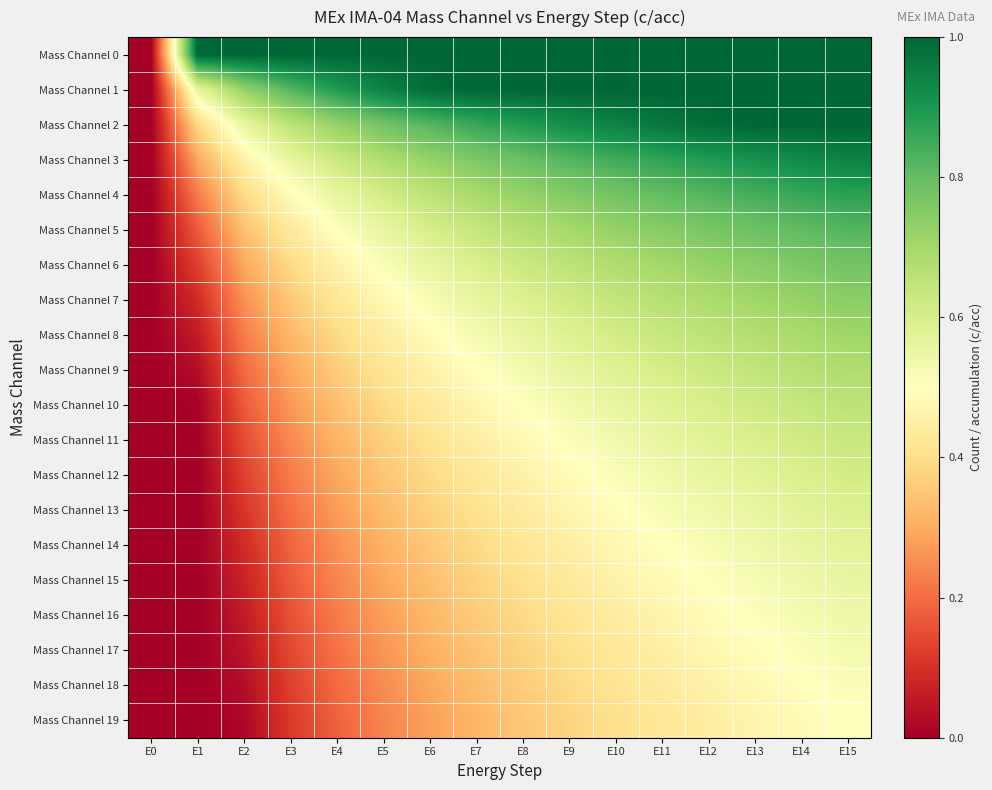

Reading left to right, extract all data points from this chart.

Mass Channel 0: E0=0.0	E1=1.0	E2=1.0	E3=1.0	E4=1.0	E5=1.0	E6=1.0	E7=1.0	E8=1.0	E9=1.0	E10=1.0	E11=1.0	E12=1.0	E13=1.0	E14=1.0	E15=1.0
Mass Channel 1: E0=0.0	E1=0.6	E2=0.7	E3=0.8	E4=0.9	E5=0.9	E6=1.0	E7=1.0	E8=1.0	E9=1.0	E10=1.0	E11=1.0	E12=1.0	E13=1.0	E14=1.0	E15=1.0
Mass Channel 2: E0=0.0	E1=0.4	E2=0.6	E3=0.7	E4=0.7	E5=0.8	E6=0.8	E7=0.9	E8=0.9	E9=0.9	E10=0.9	E11=1.0	E12=1.0	E13=1.0	E14=1.0	E15=1.0
Mass Channel 3: E0=0.0	E1=0.3	E2=0.5	E3=0.6	E4=0.6	E5=0.7	E6=0.7	E7=0.8	E8=0.8	E9=0.8	E10=0.8	E11=0.9	E12=0.9	E13=0.9	E14=0.9	E15=0.9
Mass Channel 4: E0=0.0	E1=0.2	E2=0.4	E3=0.5	E4=0.6	E5=0.6	E6=0.7	E7=0.7	E8=0.7	E9=0.8	E10=0.8	E11=0.8	E12=0.8	E13=0.8	E14=0.9	E15=0.9
Mass Channel 5: E0=0.0	E1=0.2	E2=0.3	E3=0.4	E4=0.5	E5=0.6	E6=0.6	E7=0.6	E8=0.7	E9=0.7	E10=0.7	E11=0.7	E12=0.8	E13=0.8	E14=0.8	E15=0.8
Mass Channel 6: E0=0.0	E1=0.1	E2=0.3	E3=0.4	E4=0.5	E5=0.5	E6=0.6	E7=0.6	E8=0.6	E9=0.7	E10=0.7	E11=0.7	E12=0.7	E13=0.7	E14=0.8	E15=0.8
Mass Channel 7: E0=0.0	E1=0.1	E2=0.3	E3=0.4	E4=0.4	E5=0.5	E6=0.5	E7=0.6	E8=0.6	E9=0.6	E10=0.6	E11=0.7	E12=0.7	E13=0.7	E14=0.7	E15=0.7
Mass Channel 8: E0=0.0	E1=0.1	E2=0.2	E3=0.3	E4=0.4	E5=0.4	E6=0.5	E7=0.5	E8=0.6	E9=0.6	E10=0.6	E11=0.6	E12=0.7	E13=0.7	E14=0.7	E15=0.7
Mass Channel 9: E0=0.0	E1=0.0	E2=0.2	E3=0.3	E4=0.4	E5=0.4	E6=0.5	E7=0.5	E8=0.5	E9=0.6	E10=0.6	E11=0.6	E12=0.6	E13=0.6	E14=0.7	E15=0.7
Mass Channel 10: E0=0.0	E1=0.0	E2=0.2	E3=0.3	E4=0.3	E5=0.4	E6=0.4	E7=0.5	E8=0.5	E9=0.5	E10=0.6	E11=0.6	E12=0.6	E13=0.6	E14=0.6	E15=0.7
Mass Channel 11: E0=0.0	E1=0.0	E2=0.1	E3=0.2	E4=0.3	E5=0.4	E6=0.4	E7=0.4	E8=0.5	E9=0.5	E10=0.5	E11=0.6	E12=0.6	E13=0.6	E14=0.6	E15=0.6
Mass Channel 12: E0=0.0	E1=0.0	E2=0.1	E3=0.2	E4=0.3	E5=0.3	E6=0.4	E7=0.4	E8=0.5	E9=0.5	E10=0.5	E11=0.5	E12=0.6	E13=0.6	E14=0.6	E15=0.6
Mass Channel 13: E0=0.0	E1=0.0	E2=0.1	E3=0.2	E4=0.3	E5=0.3	E6=0.4	E7=0.4	E8=0.4	E9=0.5	E10=0.5	E11=0.5	E12=0.5	E13=0.6	E14=0.6	E15=0.6
Mass Channel 14: E0=0.0	E1=0.0	E2=0.1	E3=0.2	E4=0.3	E5=0.3	E6=0.4	E7=0.4	E8=0.4	E9=0.5	E10=0.5	E11=0.5	E12=0.5	E13=0.5	E14=0.6	E15=0.6
Mass Channel 15: E0=0.0	E1=0.0	E2=0.1	E3=0.2	E4=0.2	E5=0.3	E6=0.3	E7=0.4	E8=0.4	E9=0.4	E10=0.5	E11=0.5	E12=0.5	E13=0.5	E14=0.5	E15=0.6
Mass Channel 16: E0=0.0	E1=0.0	E2=0.1	E3=0.2	E4=0.2	E5=0.3	E6=0.3	E7=0.4	E8=0.4	E9=0.4	E10=0.4	E11=0.5	E12=0.5	E13=0.5	E14=0.5	E15=0.5
Mass Channel 17: E0=0.0	E1=0.0	E2=0.0	E3=0.1	E4=0.2	E5=0.3	E6=0.3	E7=0.3	E8=0.4	E9=0.4	E10=0.4	E11=0.5	E12=0.5	E13=0.5	E14=0.5	E15=0.5
Mass Channel 18: E0=0.0	E1=0.0	E2=0.0	E3=0.1	E4=0.2	E5=0.2	E6=0.3	E7=0.3	E8=0.4	E9=0.4	E10=0.4	E11=0.4	E12=0.5	E13=0.5	E14=0.5	E15=0.5
Mass Channel 19: E0=0.0	E1=0.0	E2=0.0	E3=0.1	E4=0.2	E5=0.2	E6=0.3	E7=0.3	E8=0.3	E9=0.4	E10=0.4	E11=0.4	E12=0.4	E13=0.5	E14=0.5	E15=0.5